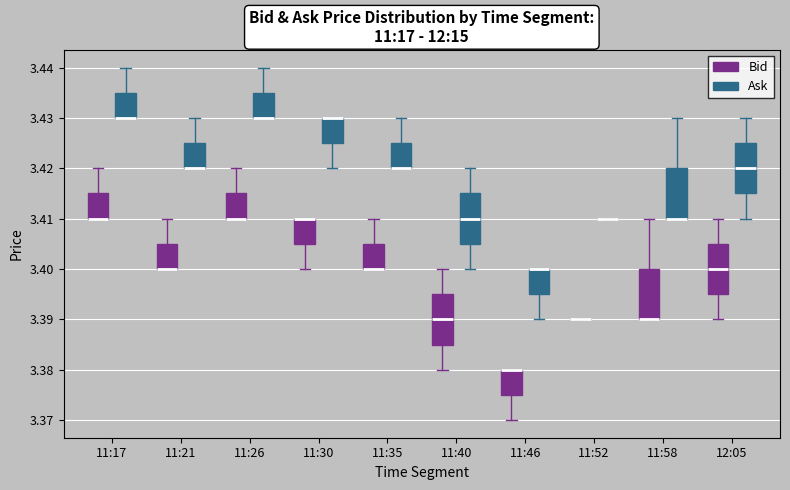

Where is the upper edge of the box for 12:05 (Bid) on the y-axis? The values are not printed on the chart, so give them approximately, as read against the axis.

3.405